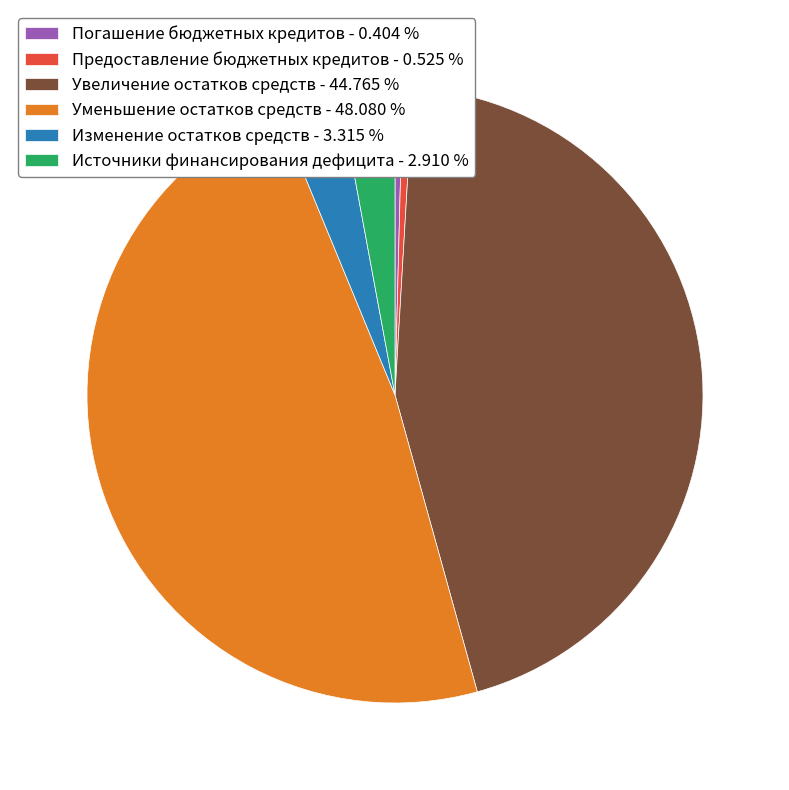

Does Предоставление бюджетных кредитов - 0.525 % account for over 50% of the chart?

No